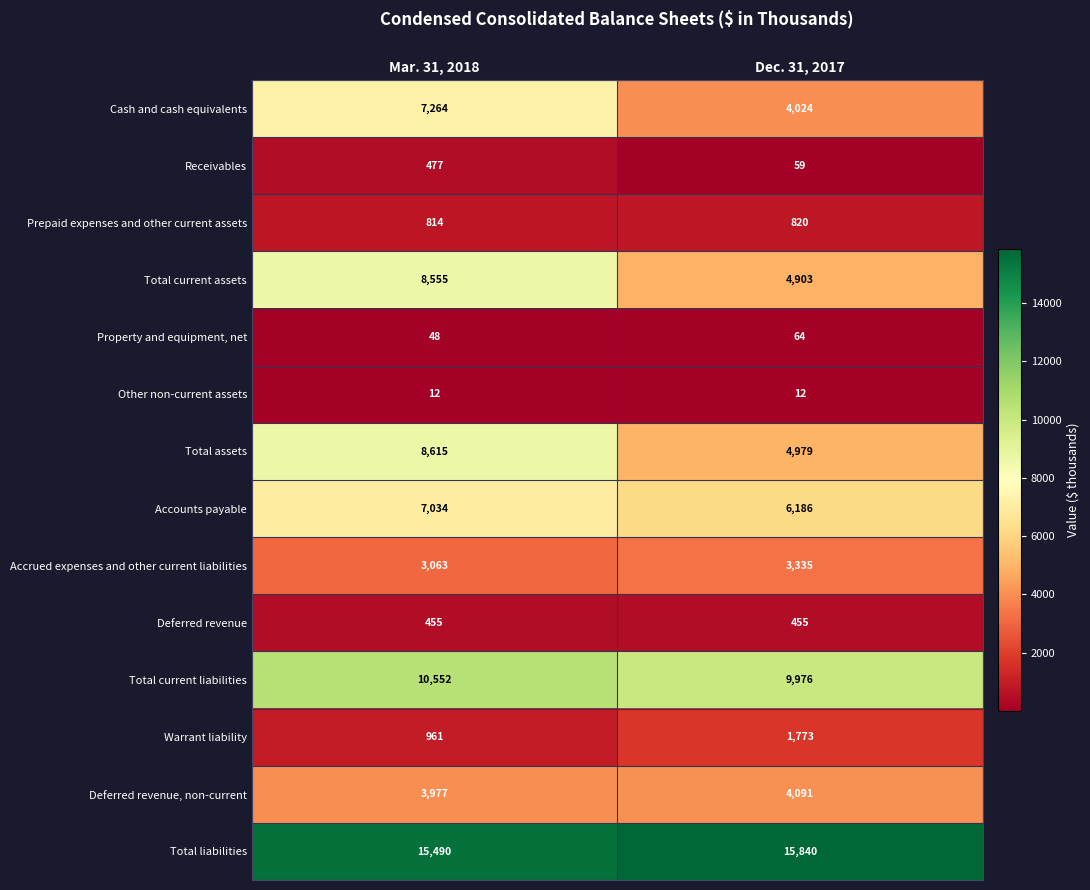

What is the maximum value shown in the chart?

15840